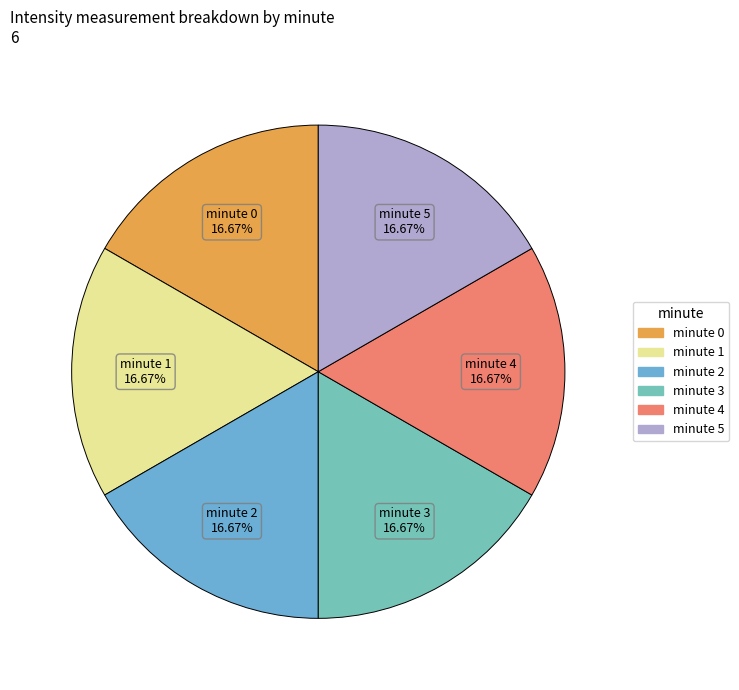

To the nearest percent, what is the difference between the largest and smallest slice percentages?

0%